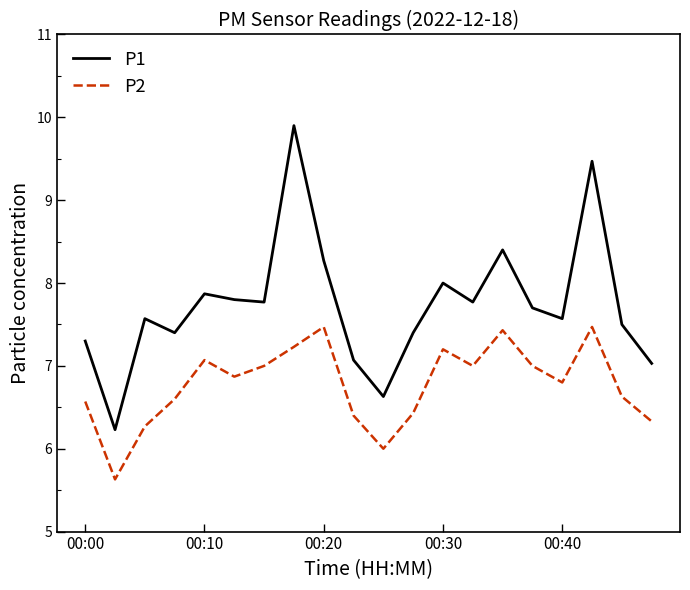

What is the smallest value displayed?

5.6